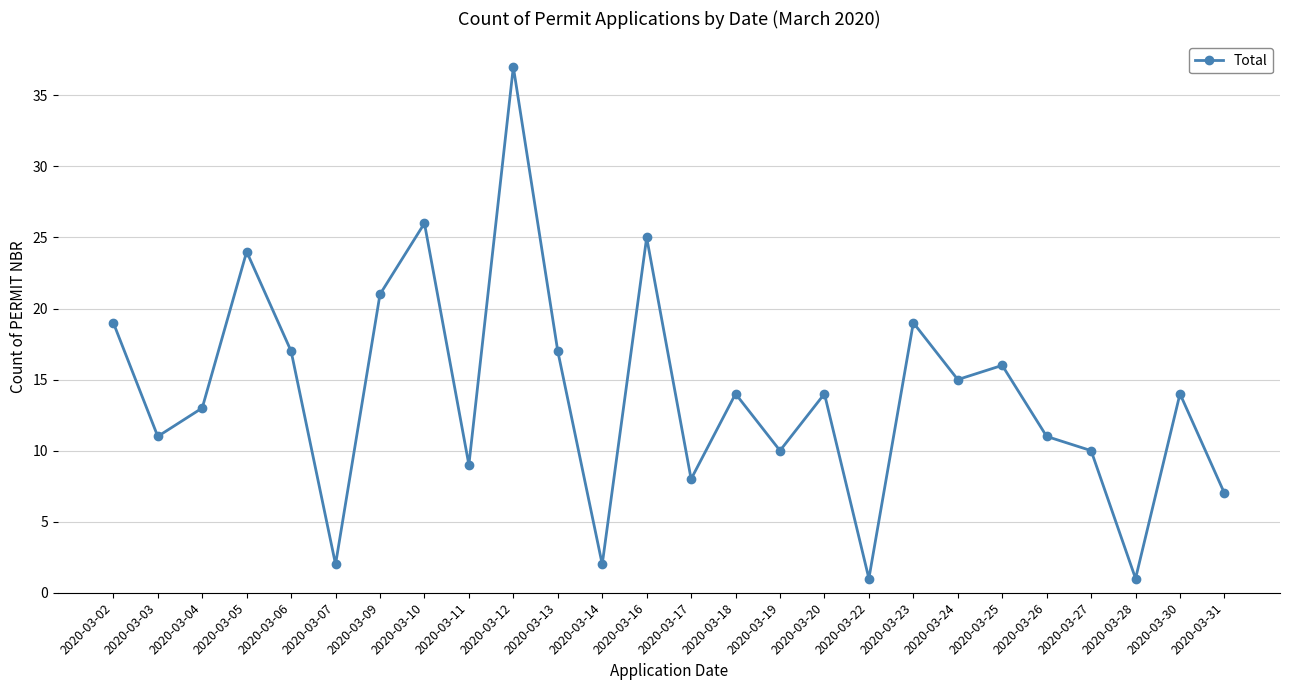

Reading left to right, list all the values displayed in this chart.

19	11	13	24	17	2	21	26	9	37	17	2	25	8	14	10	14	1	19	15	16	11	10	1	14	7